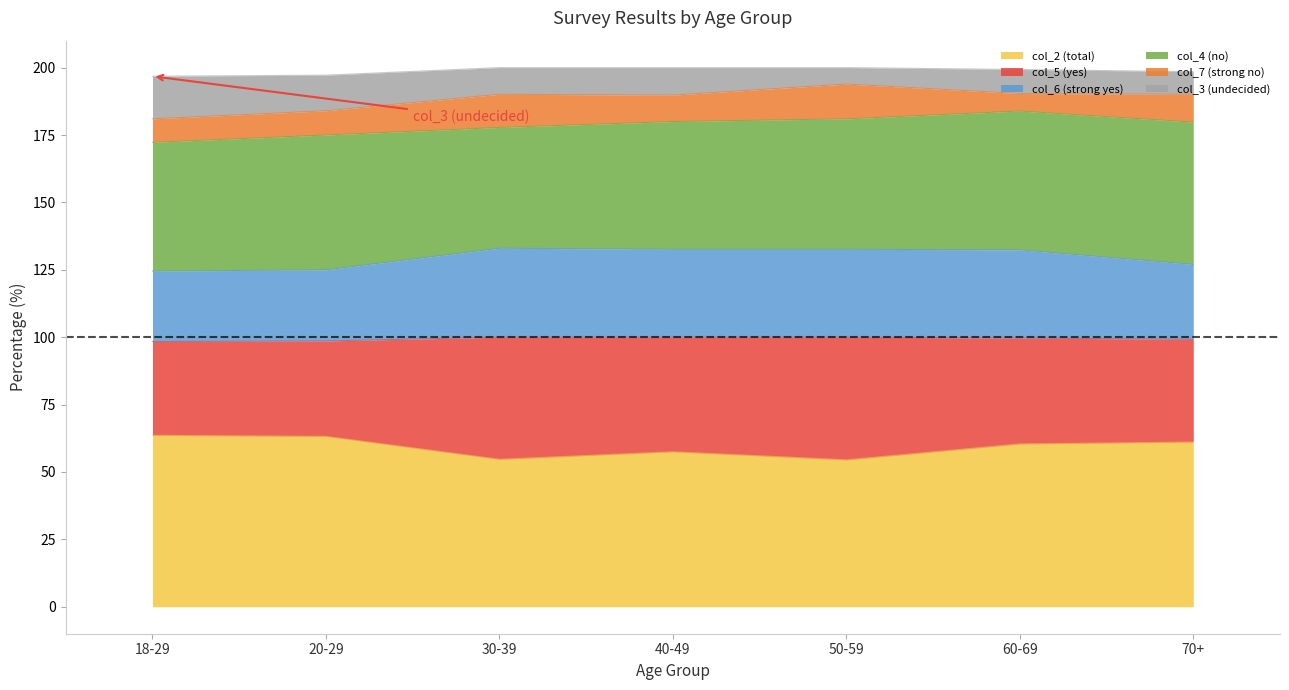

True or false: col_6 (strong yes) and col_3 (undecided) cross at least once.

False